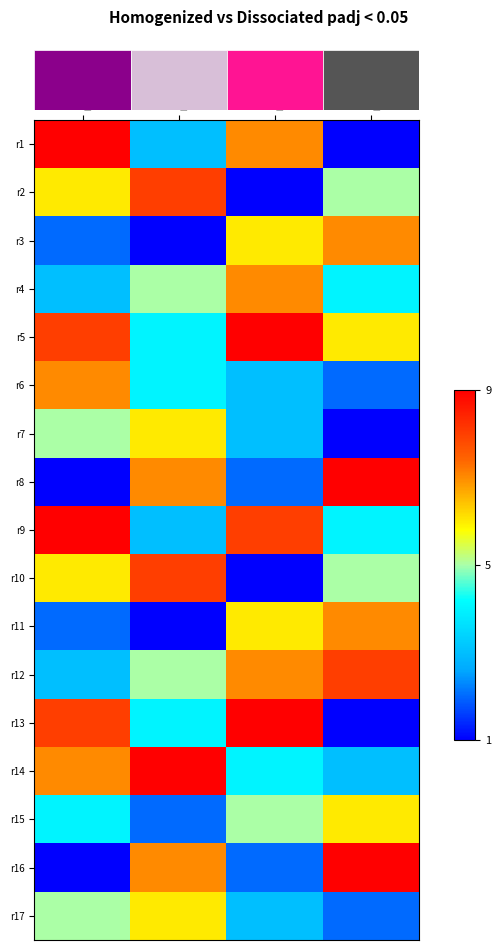

Reading left to right, transcribe all the data shown in this chart.

r1: col_1=9	col_2=3	col_6=7	col_7=1
r2: col_1=6	col_2=8	col_6=1	col_7=5
r3: col_1=2	col_2=1	col_6=6	col_7=7
r4: col_1=3	col_2=5	col_6=7	col_7=4
r5: col_1=8	col_2=4	col_6=9	col_7=6
r6: col_1=7	col_2=4	col_6=3	col_7=2
r7: col_1=5	col_2=6	col_6=3	col_7=1
r8: col_1=1	col_2=7	col_6=2	col_7=9
r9: col_1=9	col_2=3	col_6=8	col_7=4
r10: col_1=6	col_2=8	col_6=1	col_7=5
r11: col_1=2	col_2=1	col_6=6	col_7=7
r12: col_1=3	col_2=5	col_6=7	col_7=8
r13: col_1=8	col_2=4	col_6=9	col_7=1
r14: col_1=7	col_2=9	col_6=4	col_7=3
r15: col_1=4	col_2=2	col_6=5	col_7=6
r16: col_1=1	col_2=7	col_6=2	col_7=9
r17: col_1=5	col_2=6	col_6=3	col_7=2